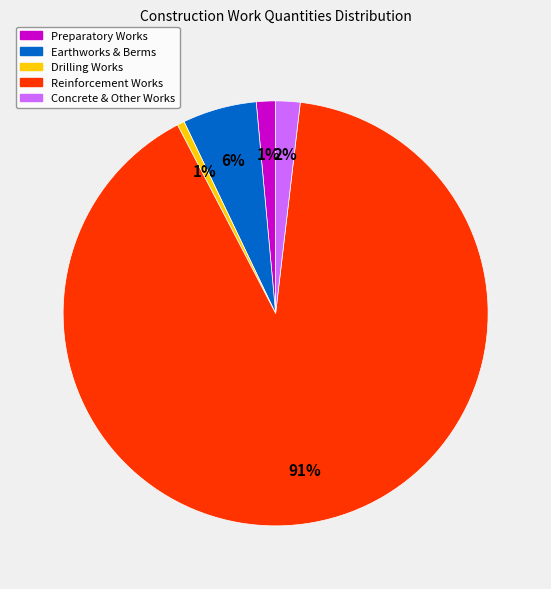

To the nearest percent, what is the average slice percentage?

20%